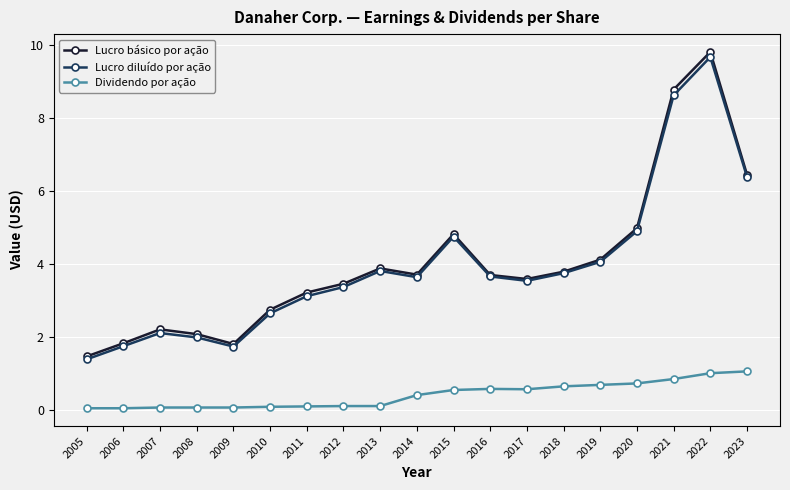

What is the spread (max minus min) of values at 2006?

1.8